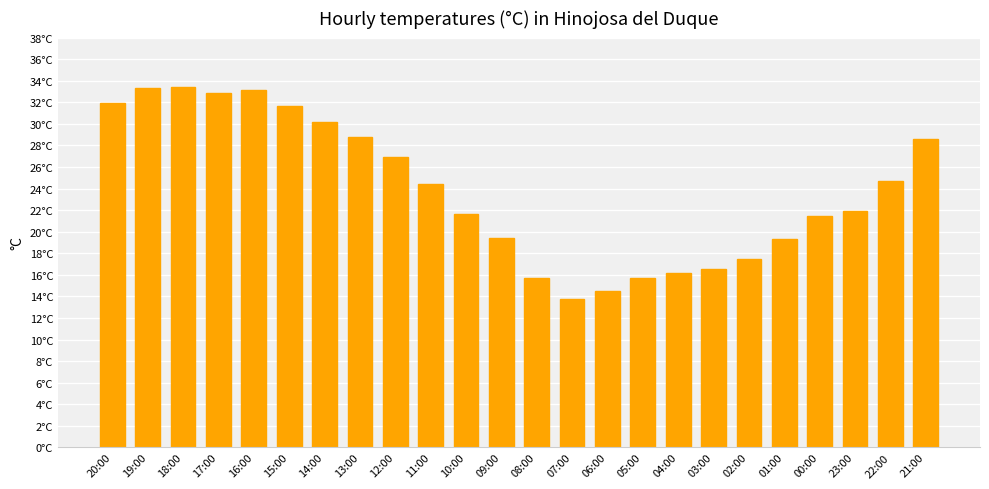

Rank the categories by value from lowest to highest.

07:00, 06:00, 08:00, 05:00, 04:00, 03:00, 02:00, 01:00, 09:00, 00:00, 10:00, 23:00, 11:00, 22:00, 12:00, 21:00, 13:00, 14:00, 15:00, 20:00, 17:00, 16:00, 19:00, 18:00